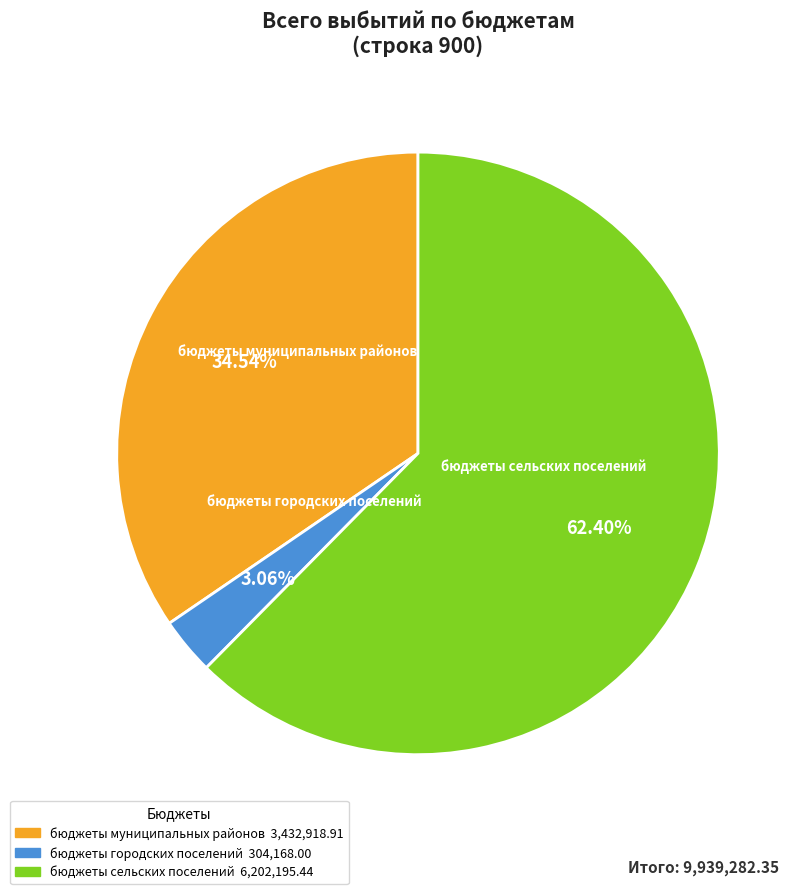

Rank the categories by value from lowest to highest.

бюджеты городских поселений, бюджеты муниципальных районов, бюджеты сельских поселений